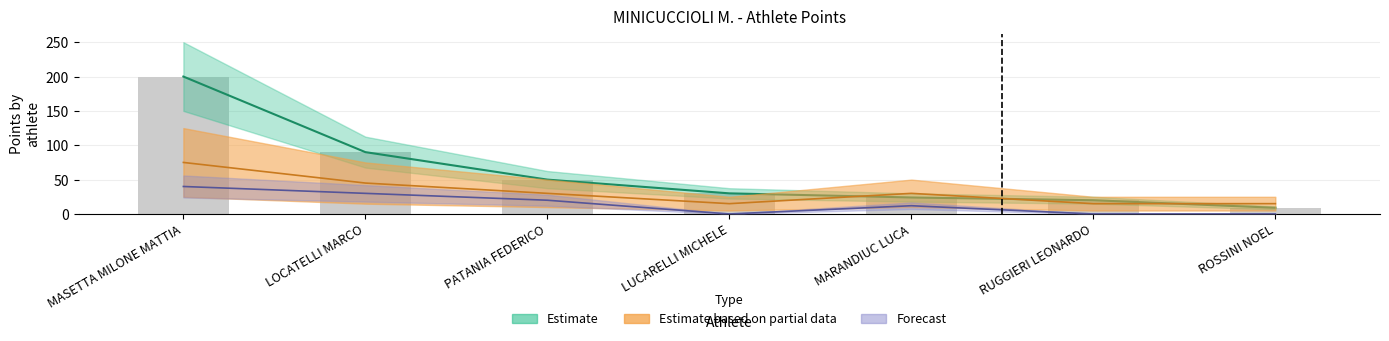

Where does the punt.provvisorio series first go above 30?

MASETTA MILONE MATTIA